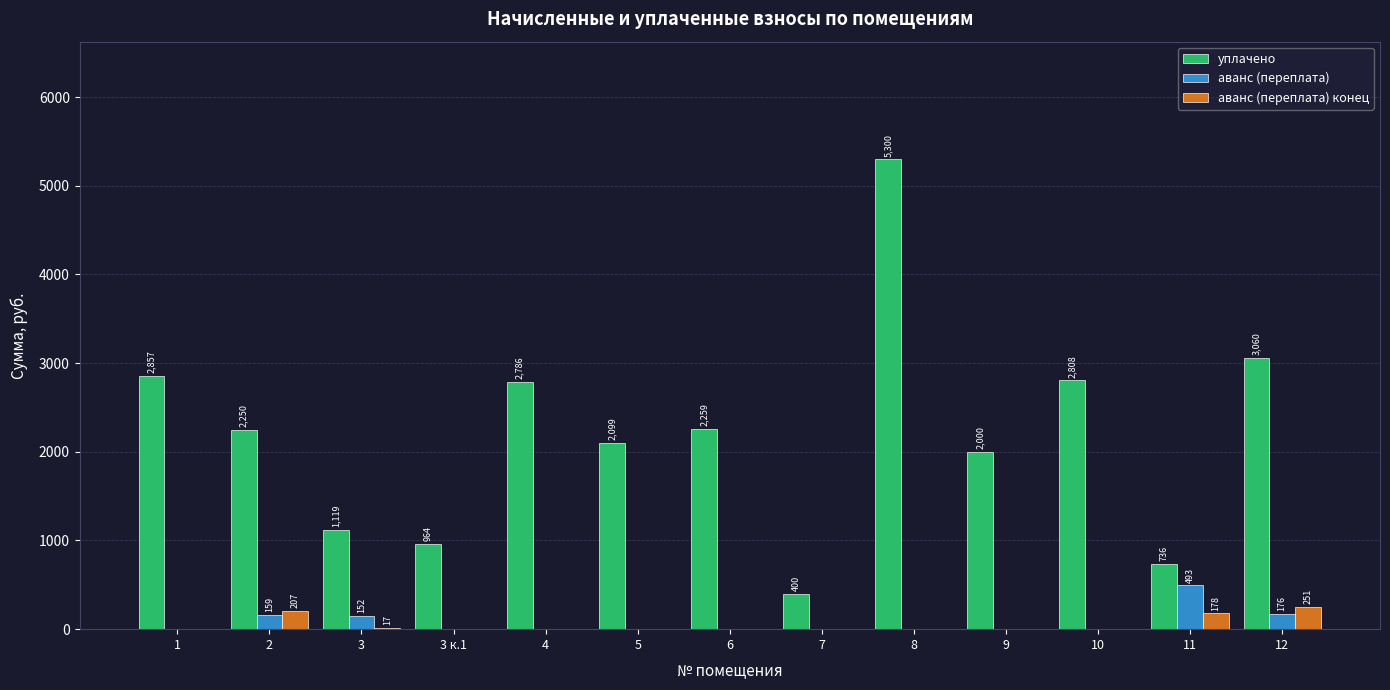

At which category does the chart reach its peak across all series?

8